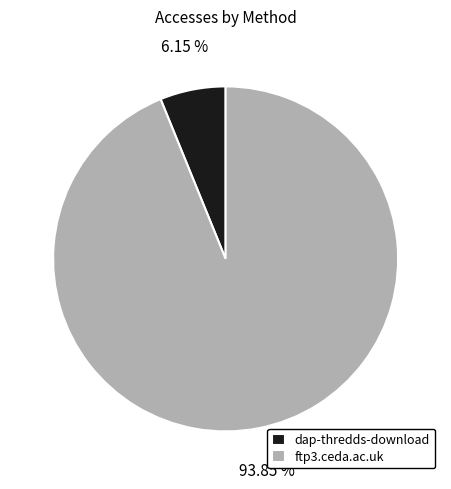

To the nearest percent, what is the average slice percentage?

50%